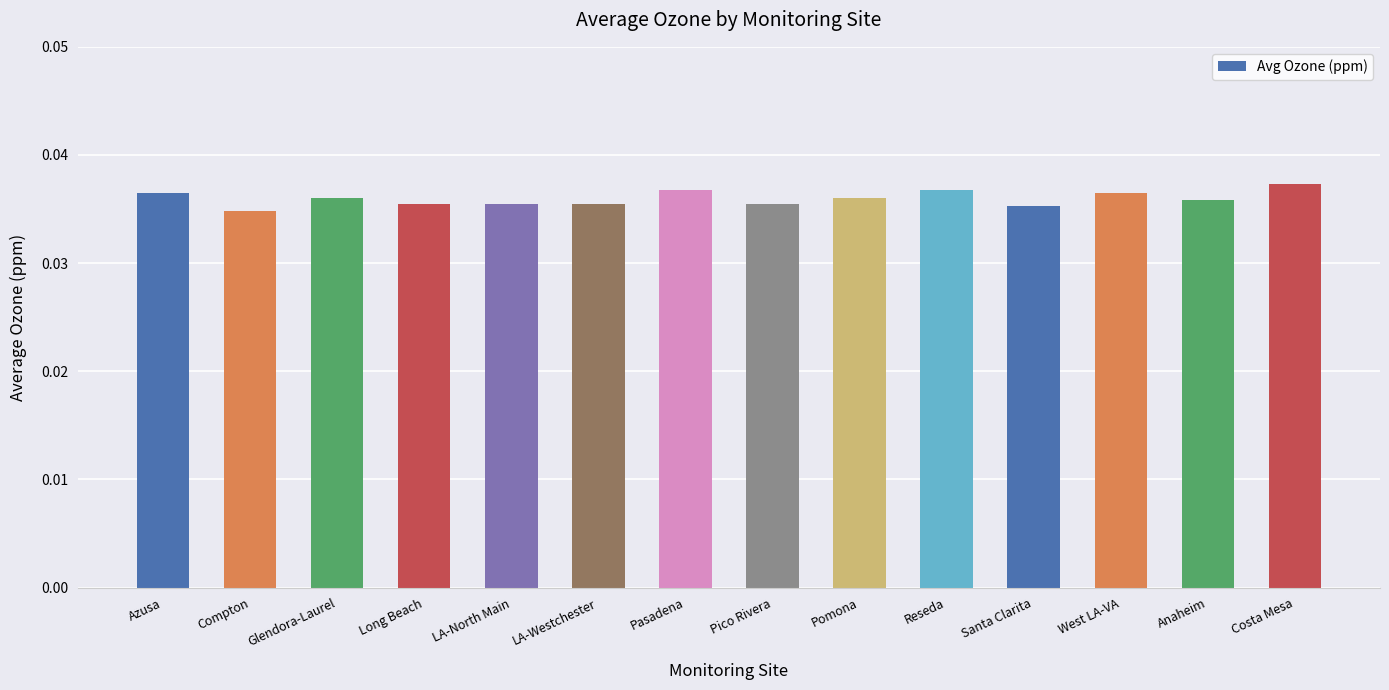

Is it true that the value at Glendora-Laurel is 0.1?

False